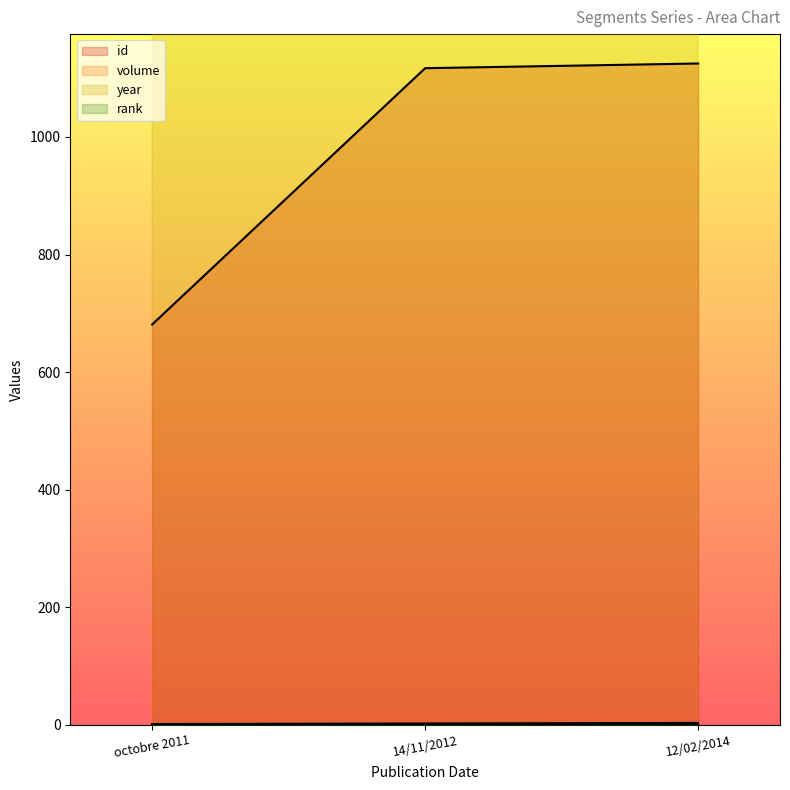

Which category has the highest value in the year series?

12/02/2014